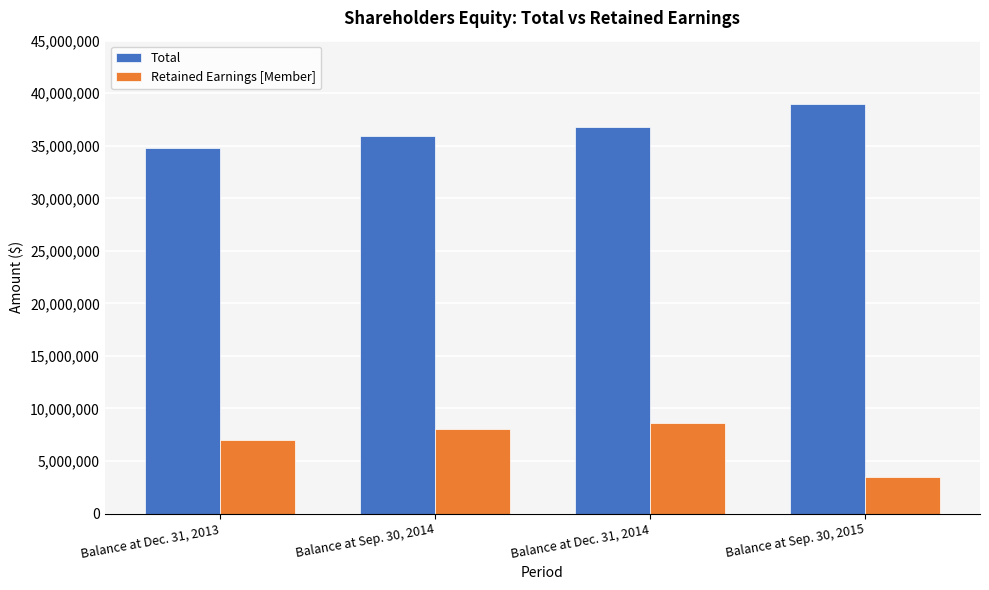

Does the chart contain stacked bars?

No